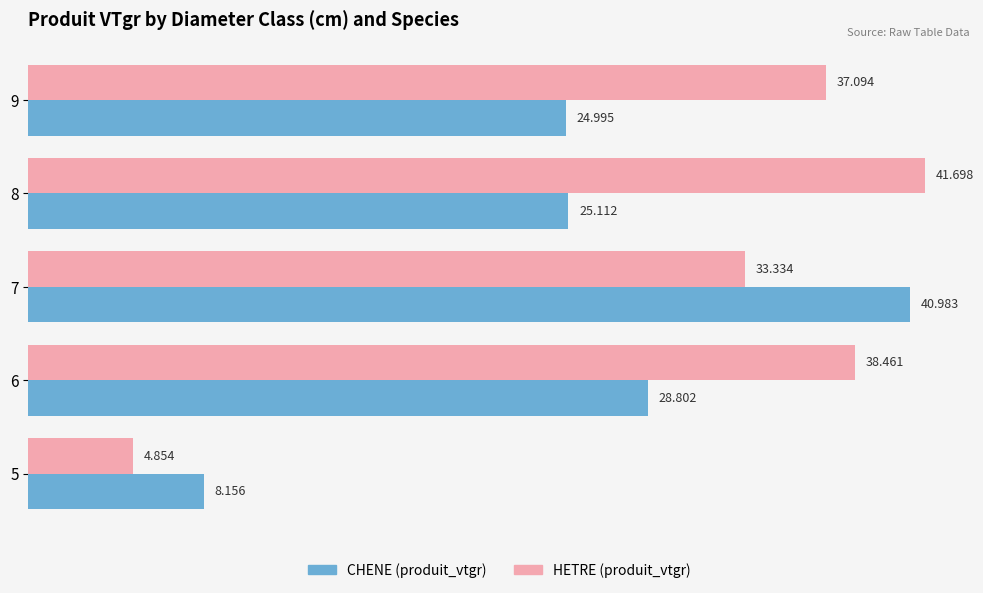

Rank the series by their maximum value, from lowest to highest.

CHENE (produit_vtgr), HETRE (produit_vtgr)